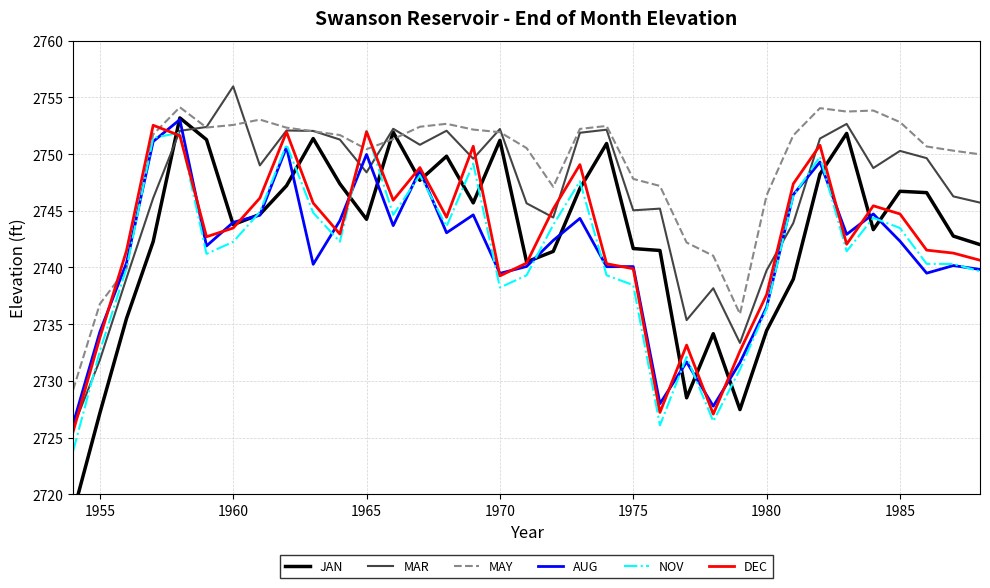

True or false: NOV and MAY cross at least once.

True